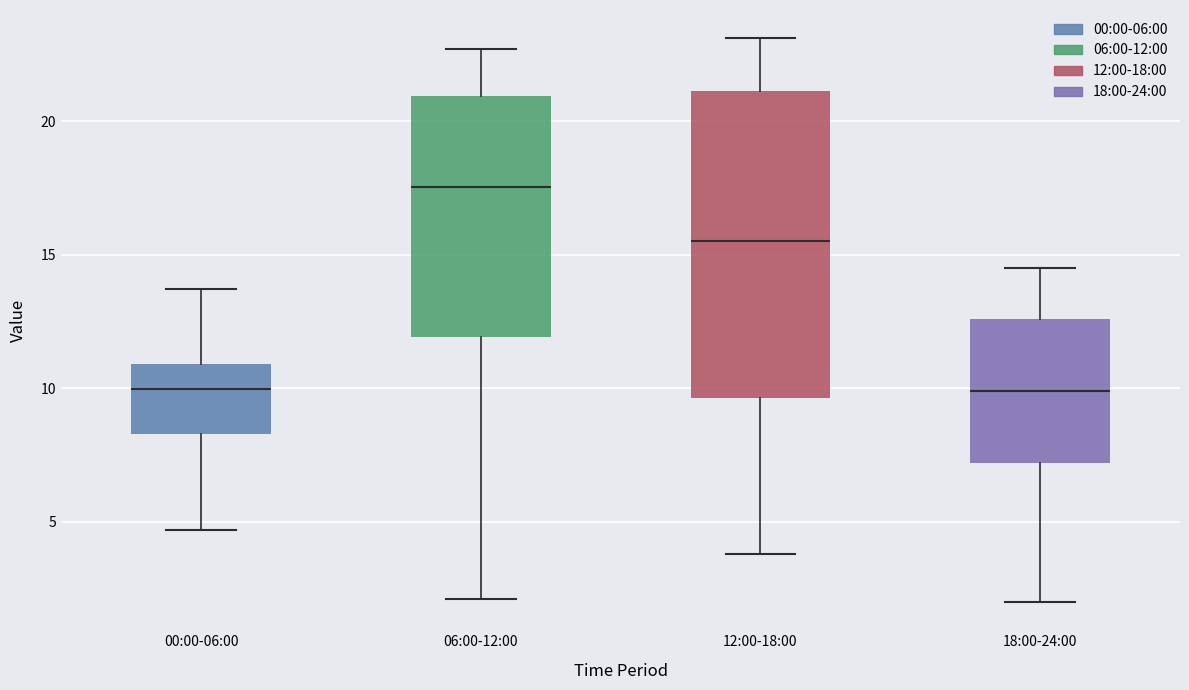

Where is the upper edge of the box for 06:00-12:00 on the y-axis? The values are not printed on the chart, so give them approximately, as read against the axis.

21.0